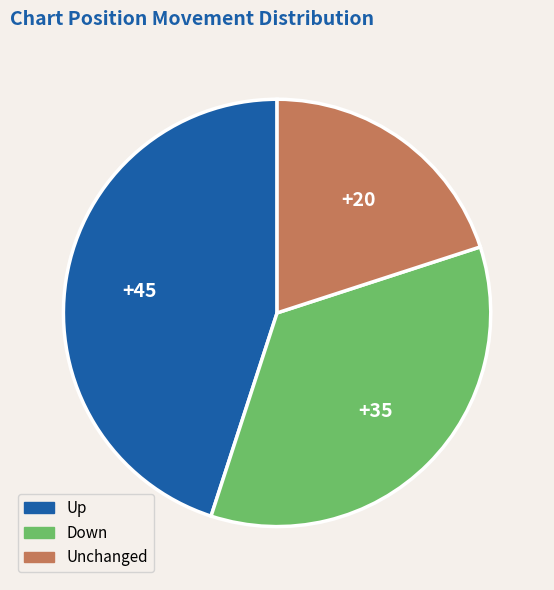

Is there a majority slice in this chart?

No